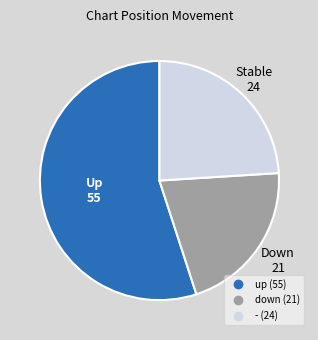

How many slices are in this pie chart?

3